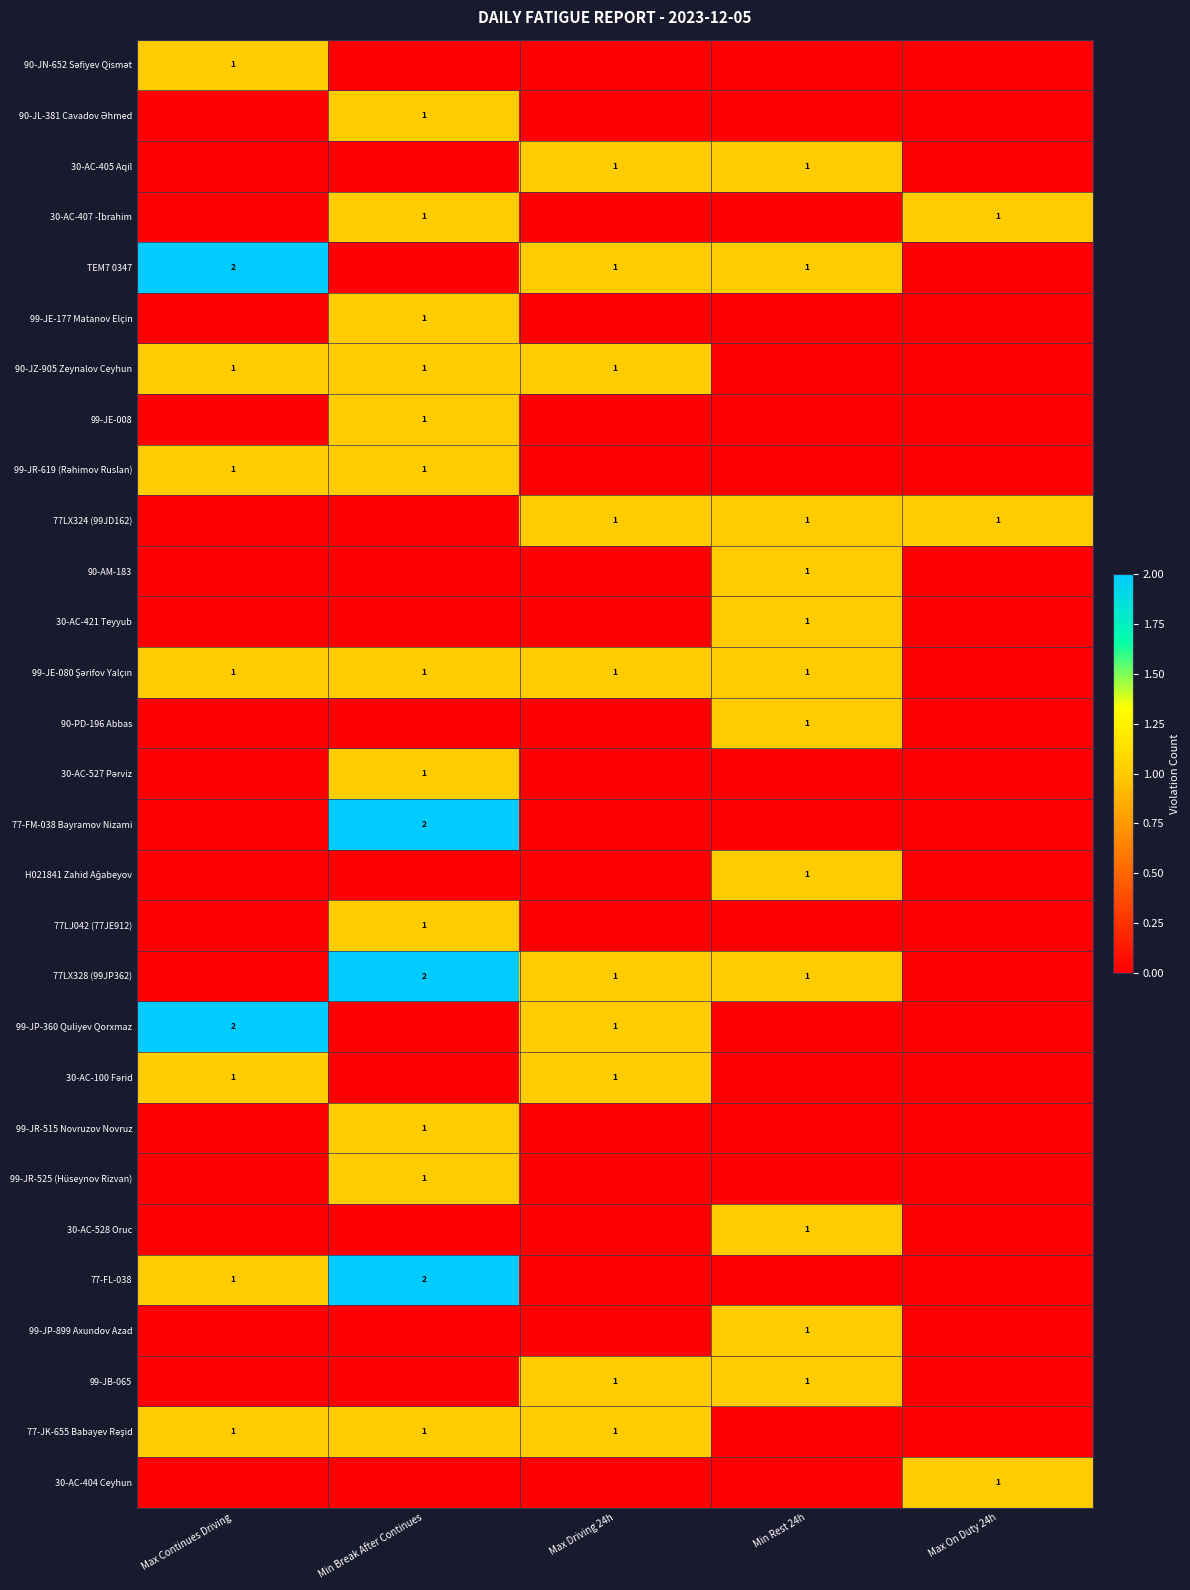

True or false: 77-FM-038 Bayramov Nizami has a value of 3 at Min Break After Continues.

False